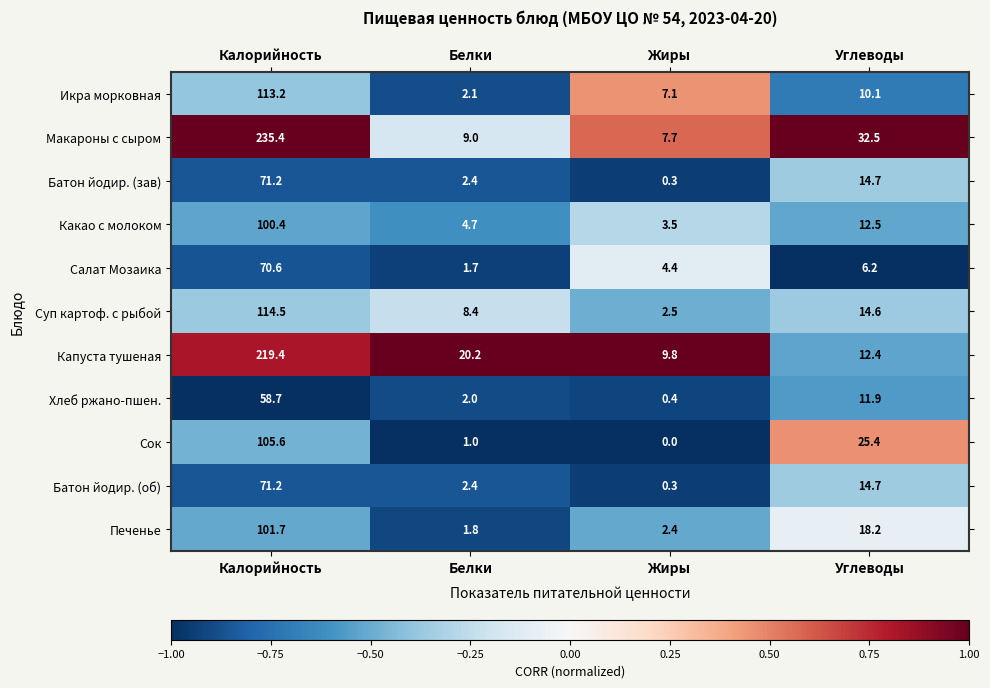

The Салат Мозаика series shows 4.4 at Жиры. True or false?

True